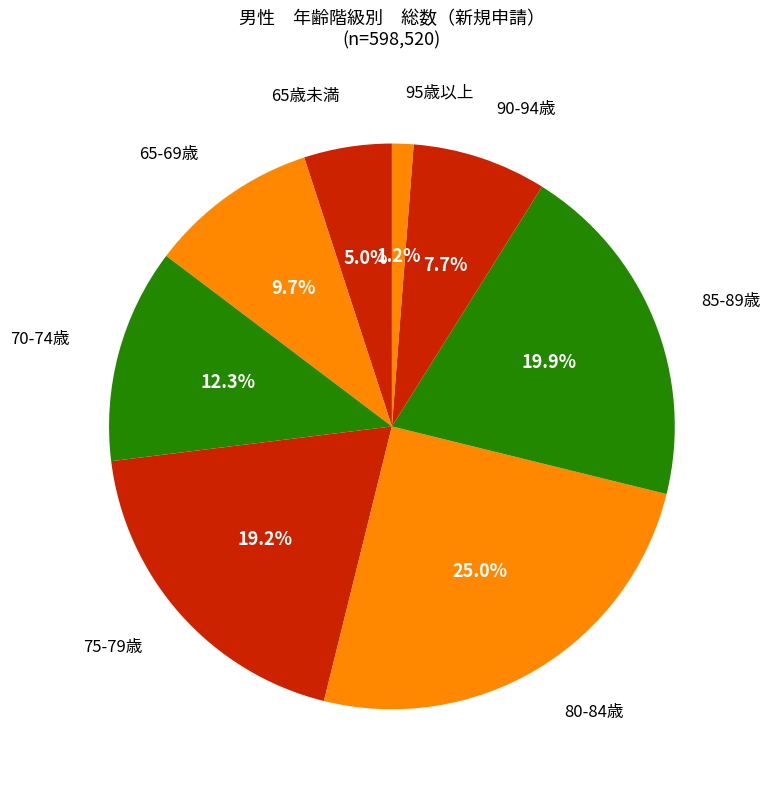

How many segments does this pie chart have?

8